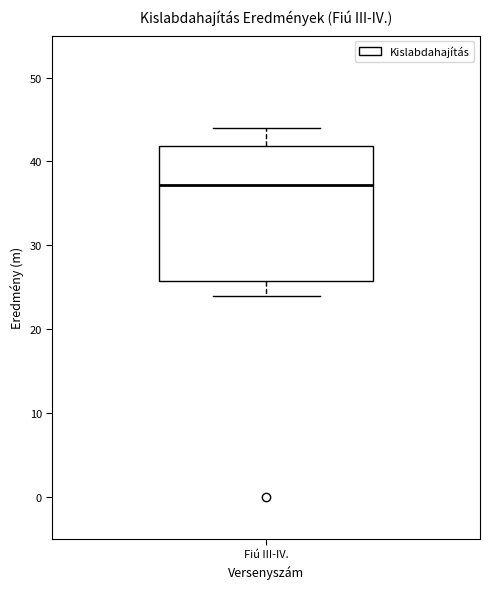

Where does the upper whisker of the box for Fiú III-IV. end on the y-axis? The values are not printed on the chart, so give them approximately, as read against the axis.

44